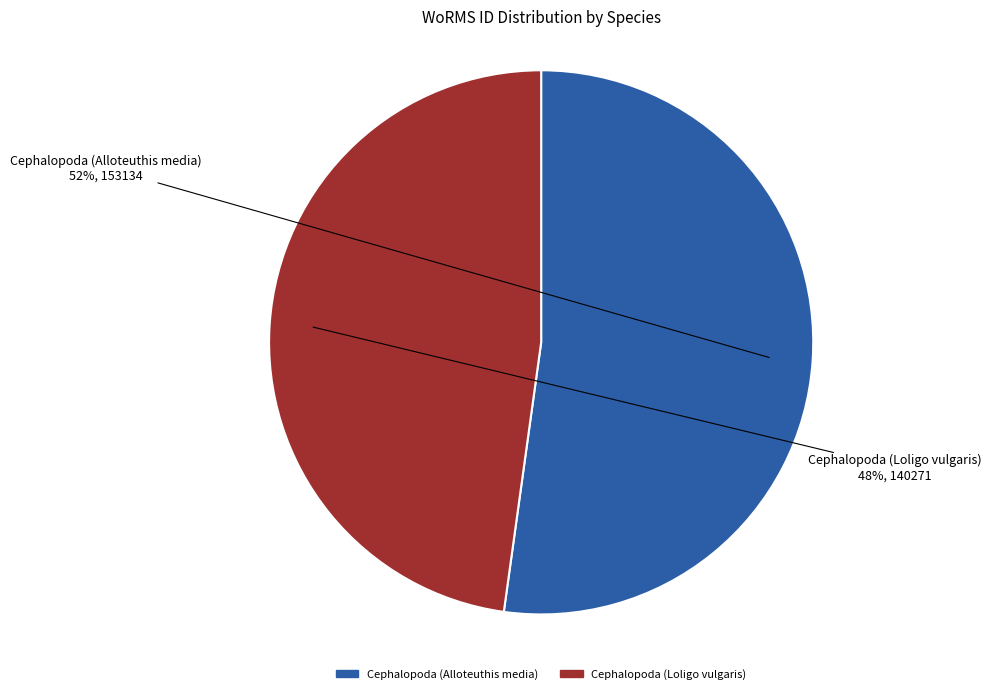

Between Cephalopoda (Loligo vulgaris) and Cephalopoda (Alloteuthis media), which is larger?

Cephalopoda (Alloteuthis media)